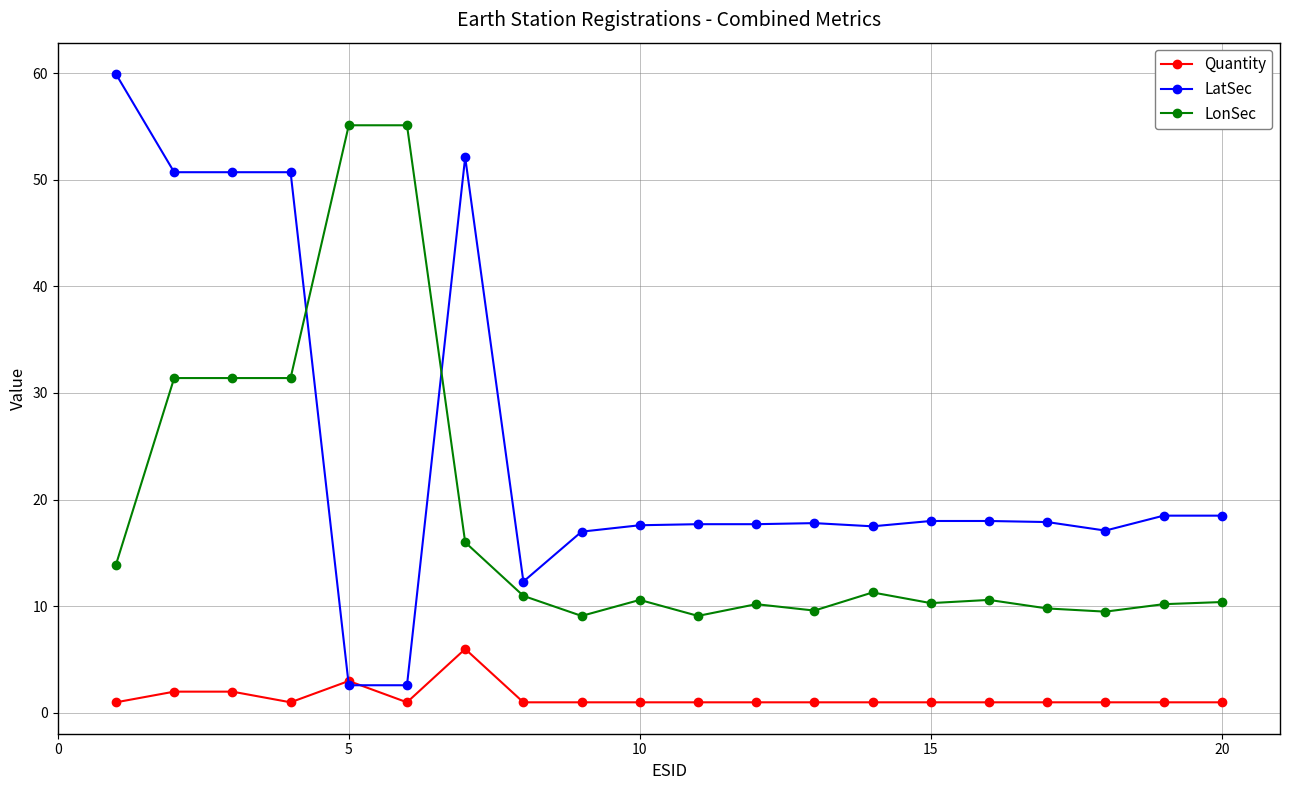

What is the value of the LonSec point at the 14th from the left?

11.3